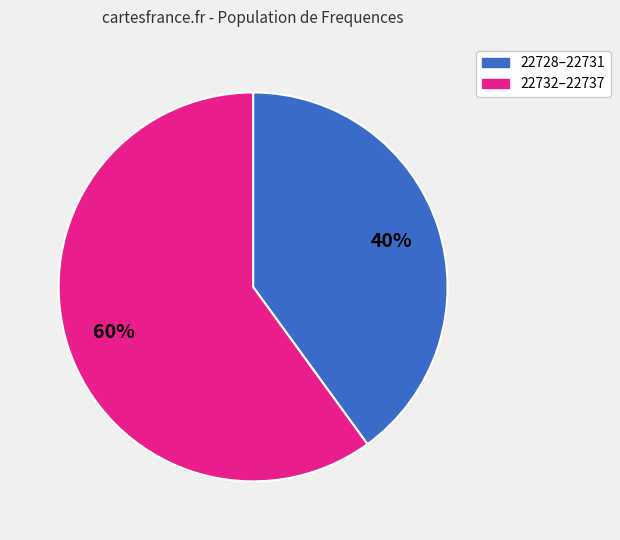

Is there a majority slice in this chart?

Yes